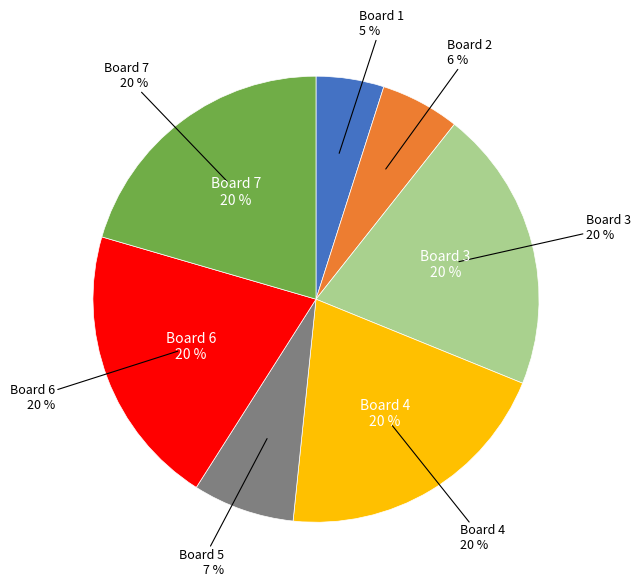

What is the largest slice in the pie chart?

Board 3